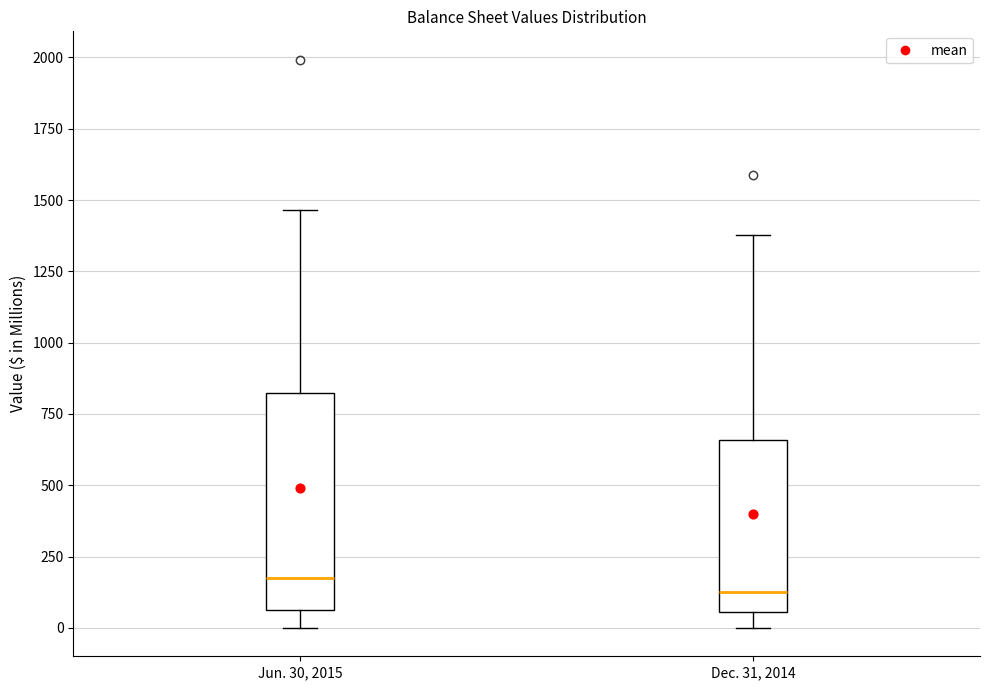

Comparing the boxes themselves (not the whiskers), which one is the tallest?

Jun. 30, 2015